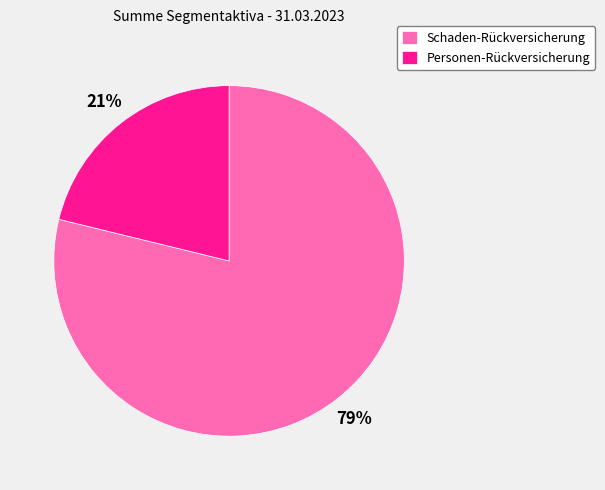

What is the largest slice in the pie chart?

Schaden-Rückversicherung